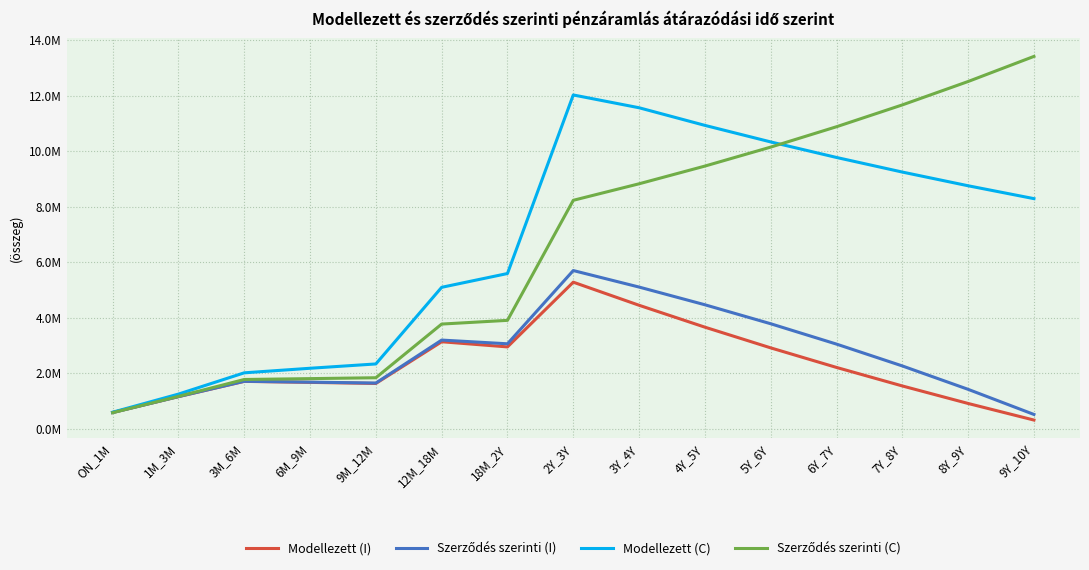

What is the sum of the Szerződés szerinti (I) values at 9Y_10Y and 12M_18M?

3708995.7